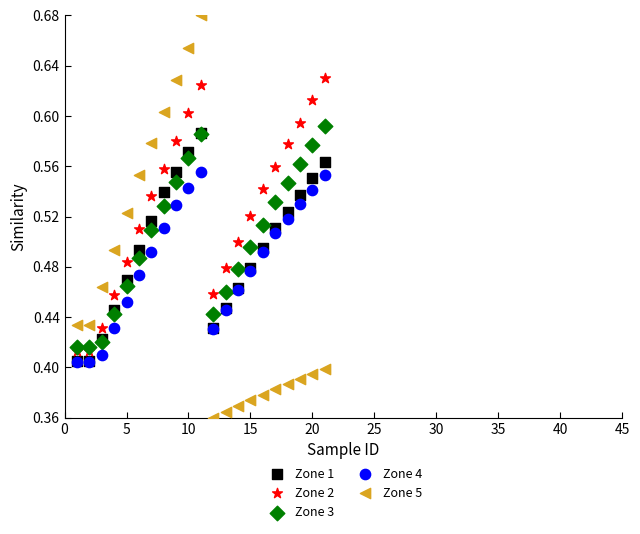

Which series contains the lowest Y value?

Zone 5